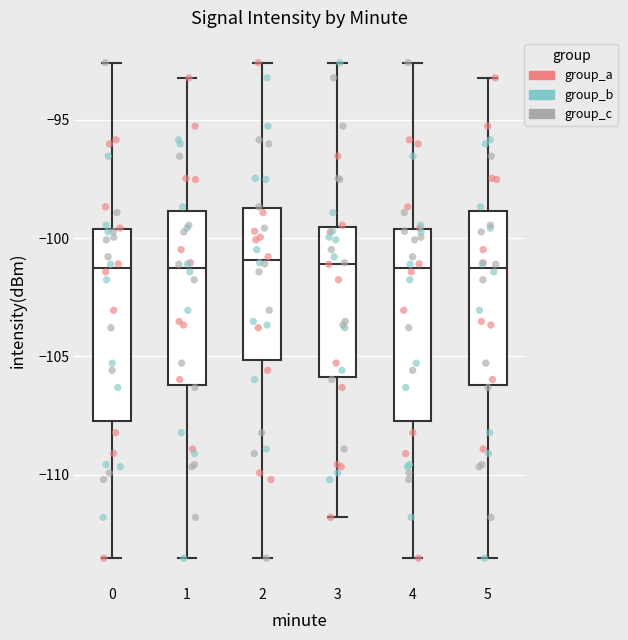

Reading left to right, read every box against the y-axis: the position of its median line, the range the box covers, and the ends of its whiskers. The values are not printed on the chart, so give them approximately, as read against the axis.

0: median -101.5, box -107.5 to -99.5, whiskers -113.5 to -92.5
1: median -101.5, box -106.0 to -99.0, whiskers -113.5 to -93.0
2: median -101.0, box -105.0 to -98.5, whiskers -113.5 to -92.5
3: median -101.0, box -106.0 to -99.5, whiskers -112.0 to -92.5
4: median -101.5, box -107.5 to -99.5, whiskers -113.5 to -92.5
5: median -101.5, box -106.0 to -99.0, whiskers -113.5 to -93.0